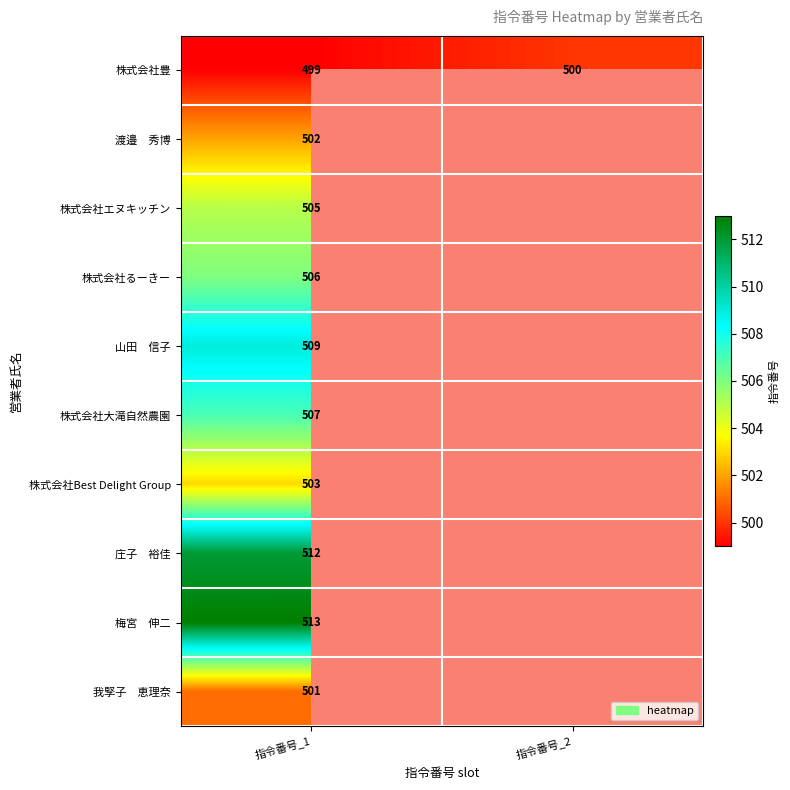

Which category has the highest value in the 株式会社豊 series?

指令番号_2